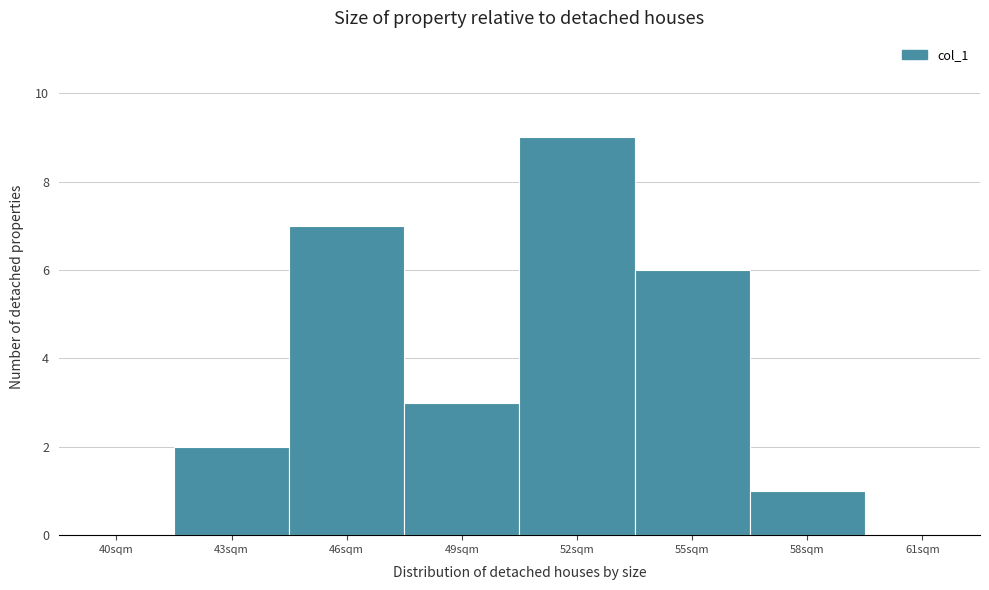

Reading right to left, transcribe all the data shown in this chart.

61sqm=0	58sqm=1	55sqm=6	52sqm=9	49sqm=3	46sqm=7	43sqm=2	40sqm=0